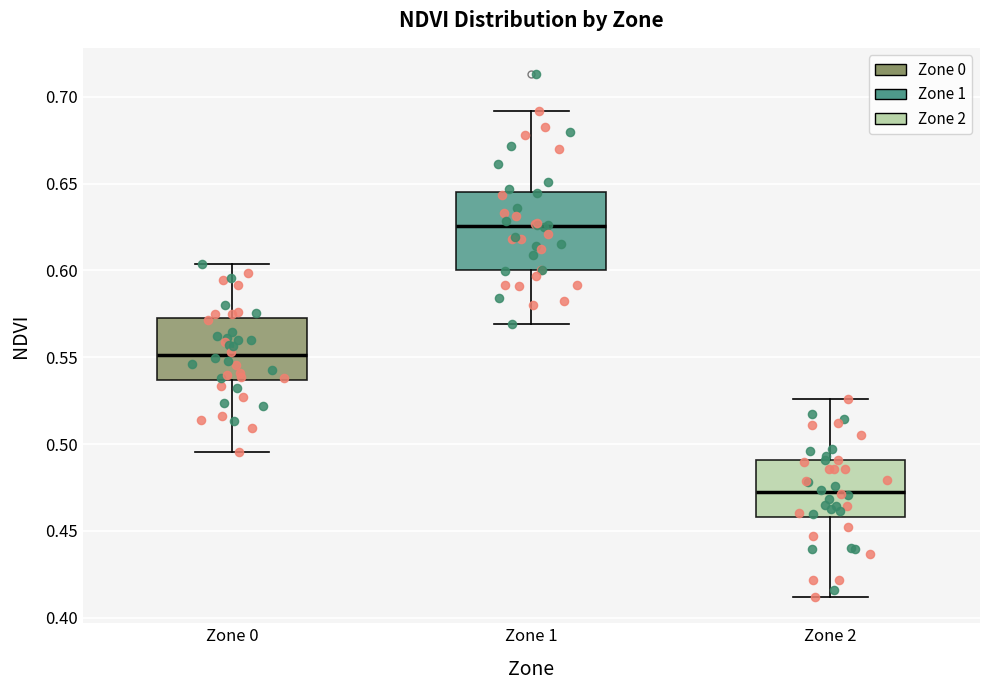

Where does the lower whisker of the box for Zone 2 end on the y-axis? The values are not printed on the chart, so give them approximately, as read against the axis.

0.410